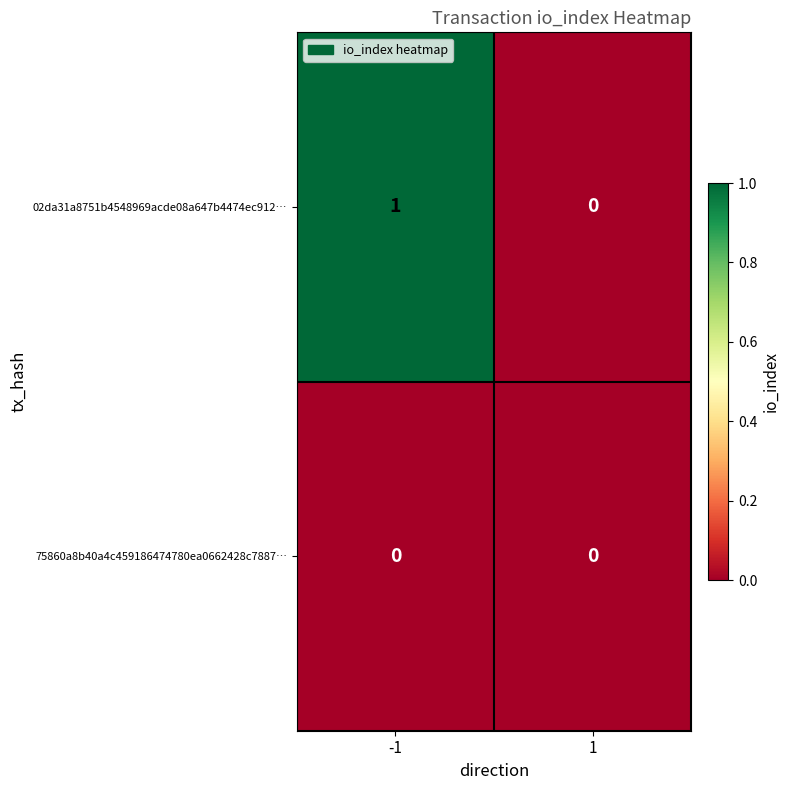

What is the spread (max minus min) of values at -1?

1